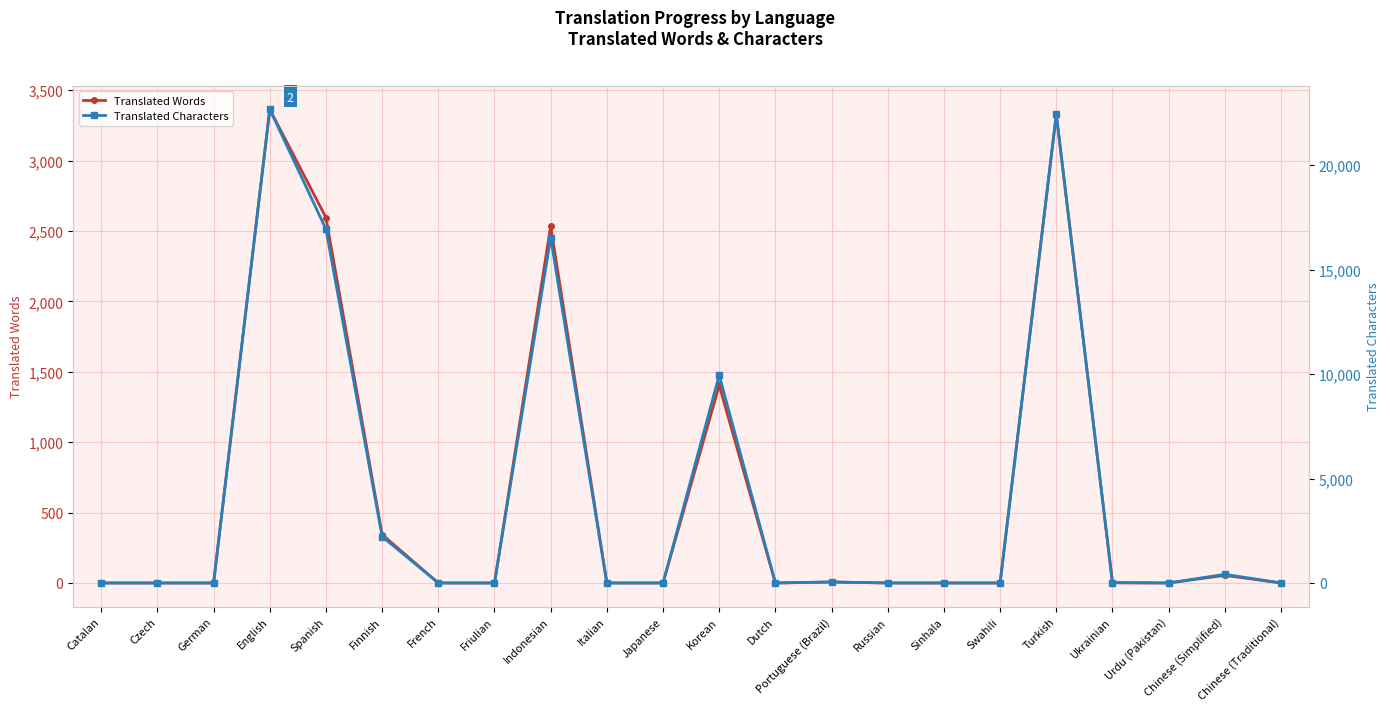

Is the value of Translated Words at Russian greater than the value of Translated Characters at Spanish?

No